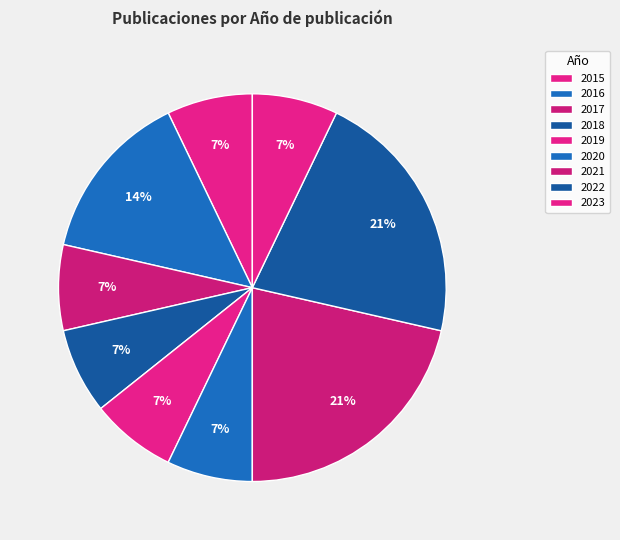

Count the number of slices in the pie.

9